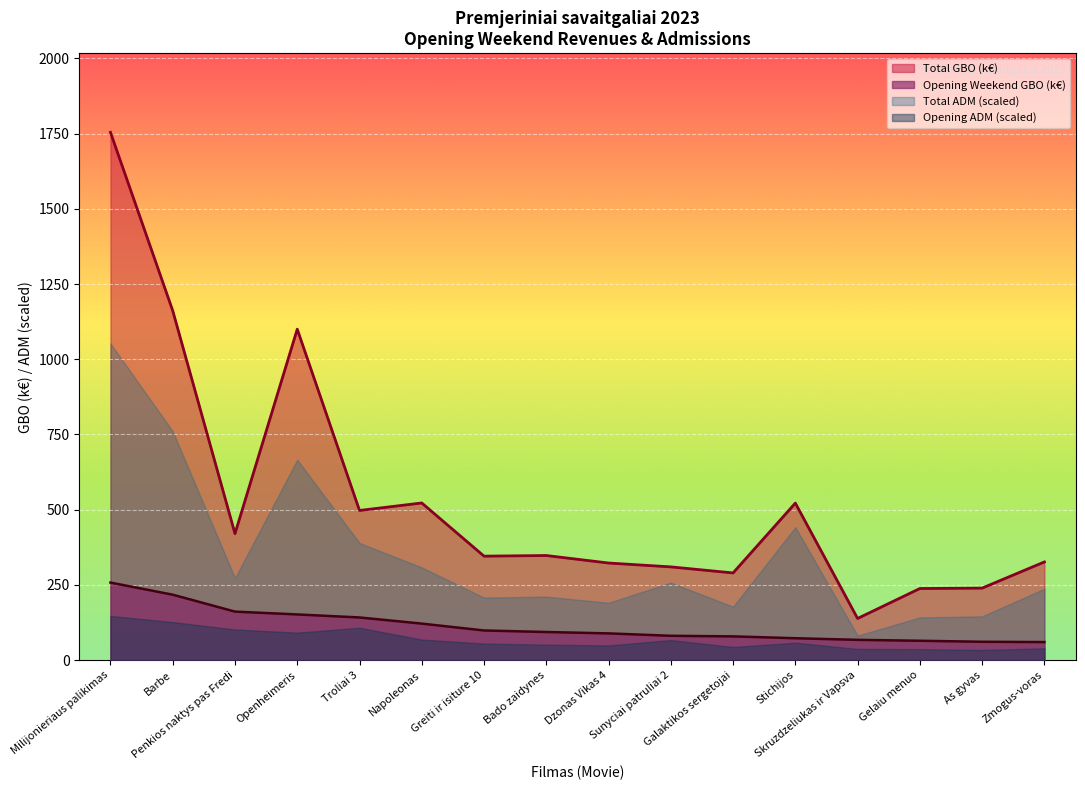

Which series has the largest range (max minus min)?

Total GBO (k€)